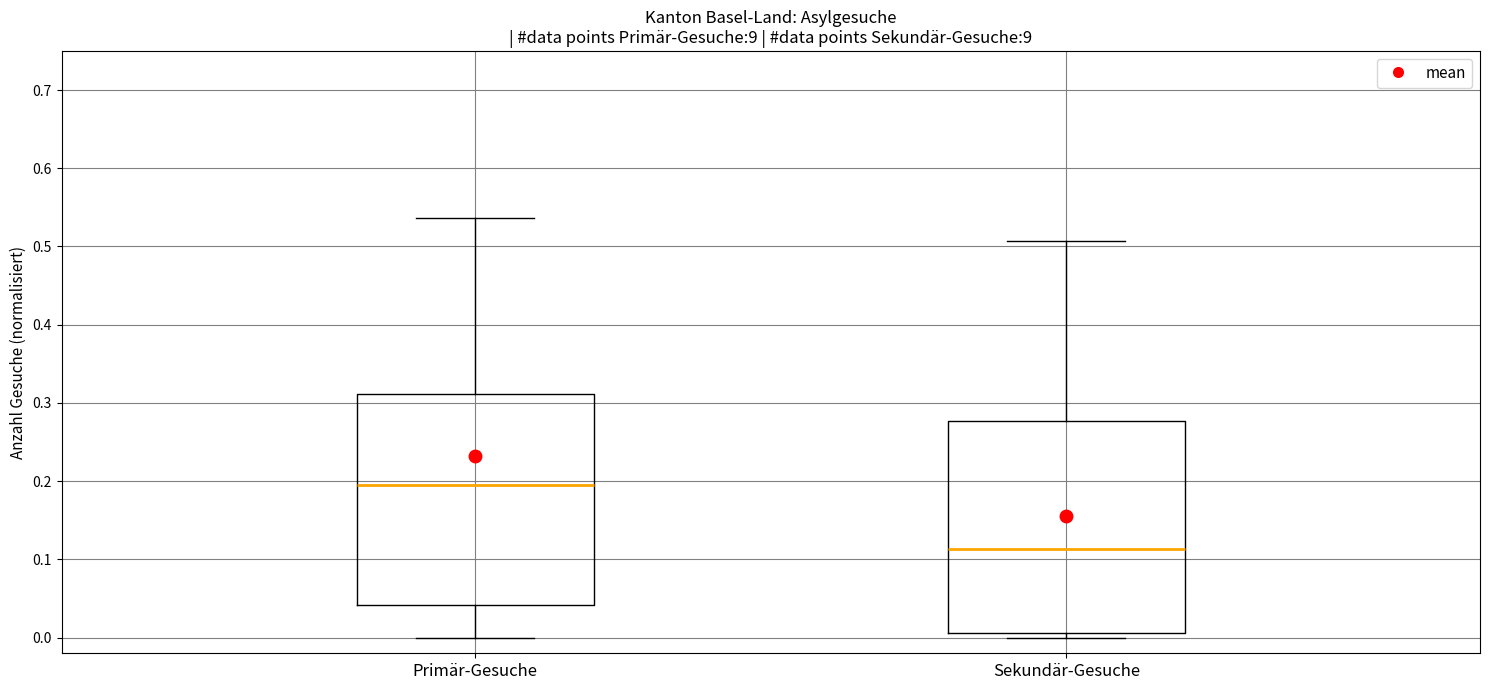

Reading left to right, transcribe this box plot: for each box, give where its median line is, the range the box spans, and where its two whiskers end, as read against the y-axis. The values are not printed on the chart, so give them approximately, as read against the axis.

Primär-Gesuche: median 0.20, box 0.04 to 0.31, whiskers 0.00 to 0.54
Sekundär-Gesuche: median 0.11, box 0.01 to 0.28, whiskers 0.00 to 0.51